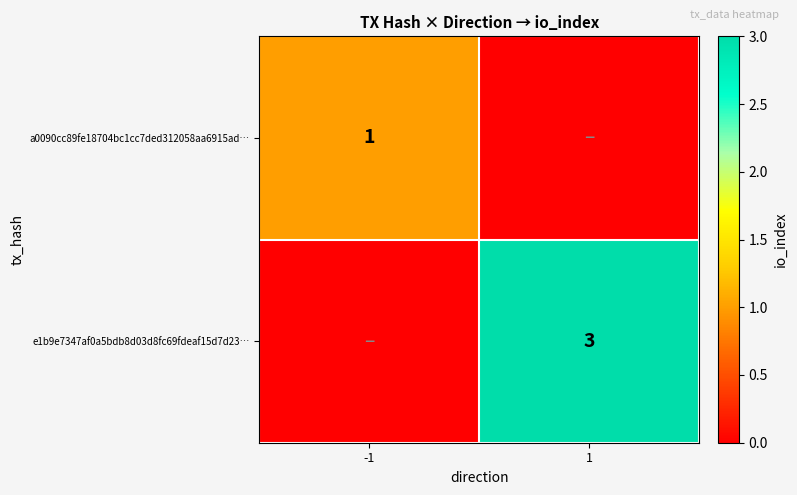

Count the number of data series in this chart.

2